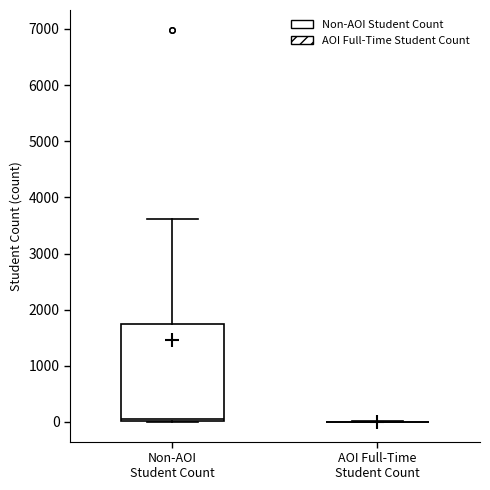

Reading left to right, read every box against the y-axis: the position of its median line, the range the box covers, and the ends of its whiskers. The values are not printed on the chart, so give them approximately, as read against the axis.

Non-AOI Student Count: median 100, box 0 to 1700, whiskers 0 to 3600
AOI Full-Time Student Count: box collapsed to a line at 0, whiskers 0 to 0